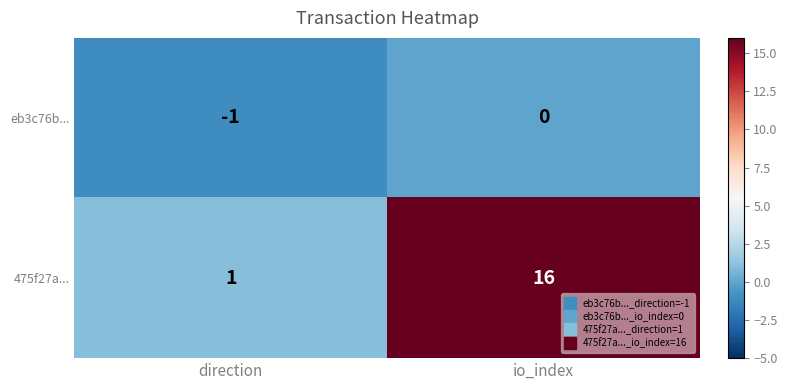

Rank the series by their average value, from lowest to highest.

eb3c76b..., 475f27a...